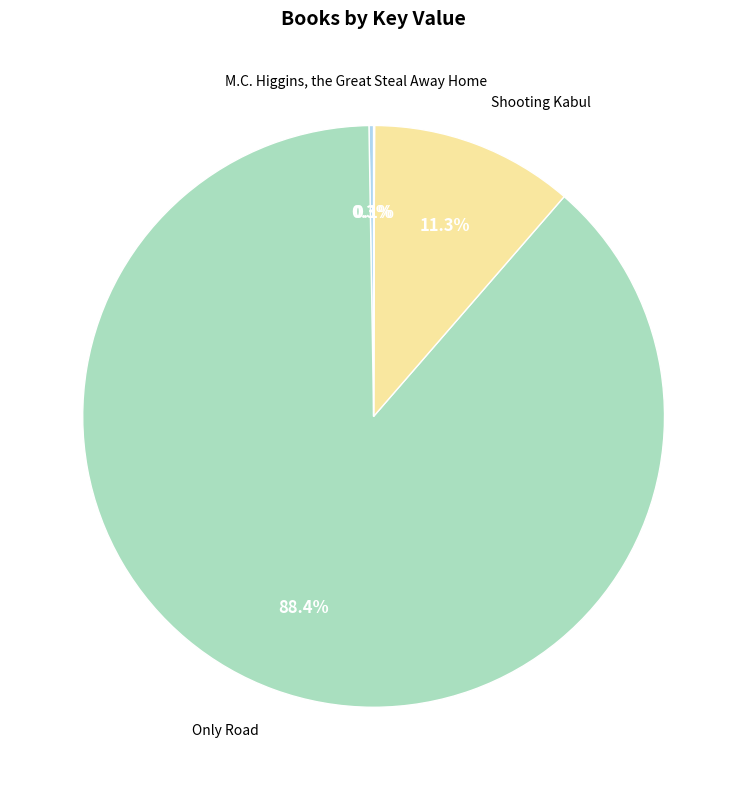

How much of the chart is everything except Shooting Kabul?

88.7%